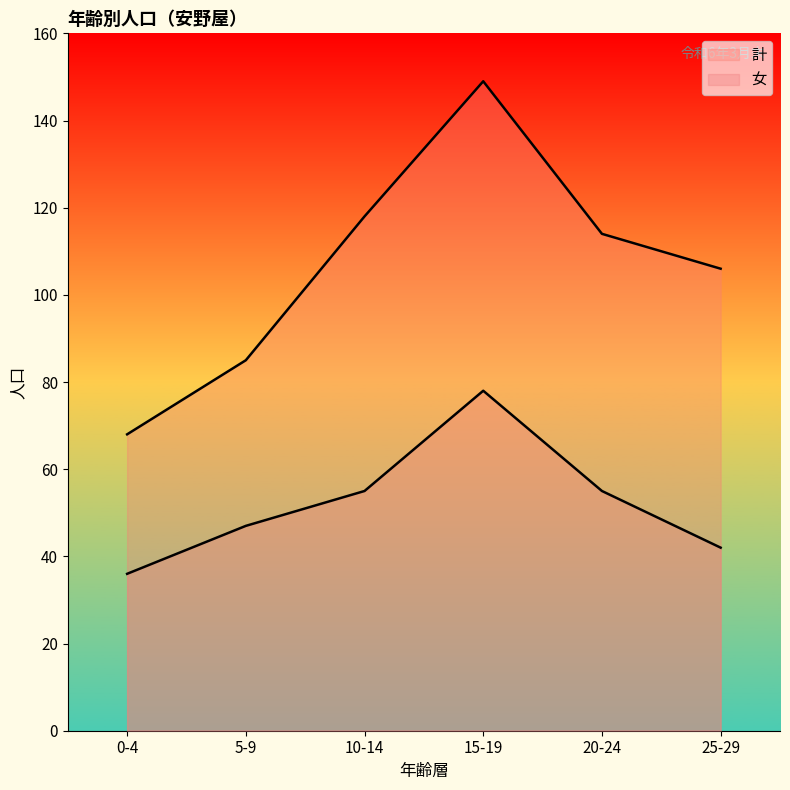

What is the average value of the 計 series?

107